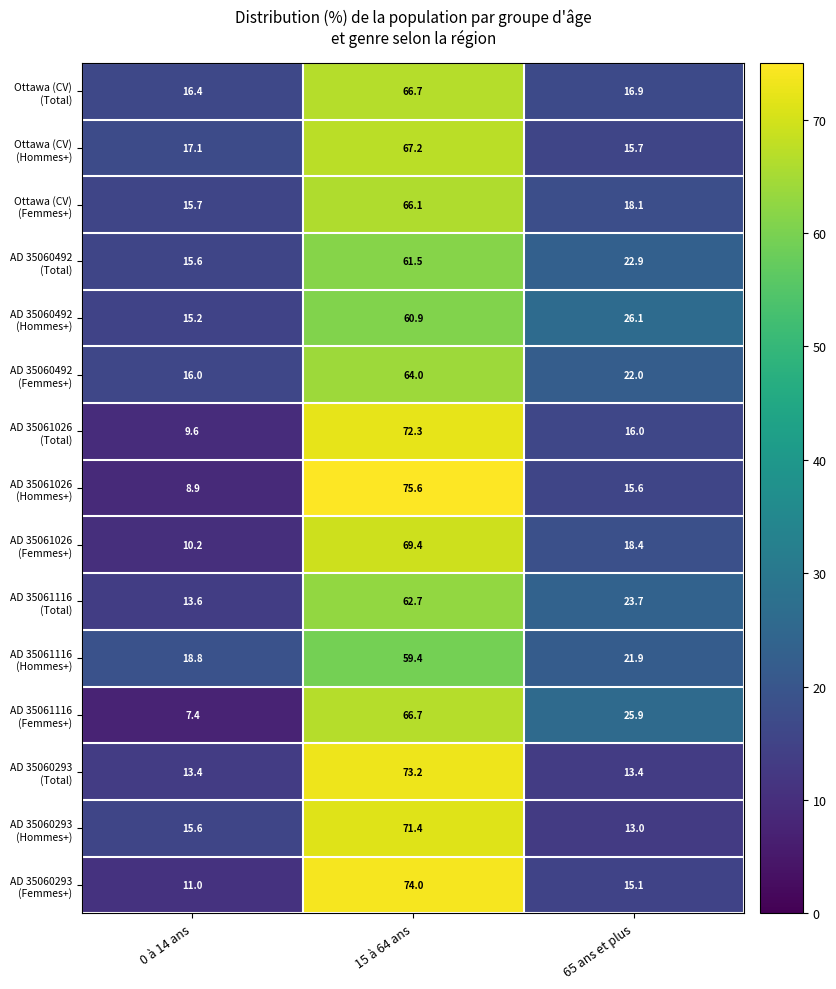

What is the spread (max minus min) of values at 65 ans et plus?

13.1